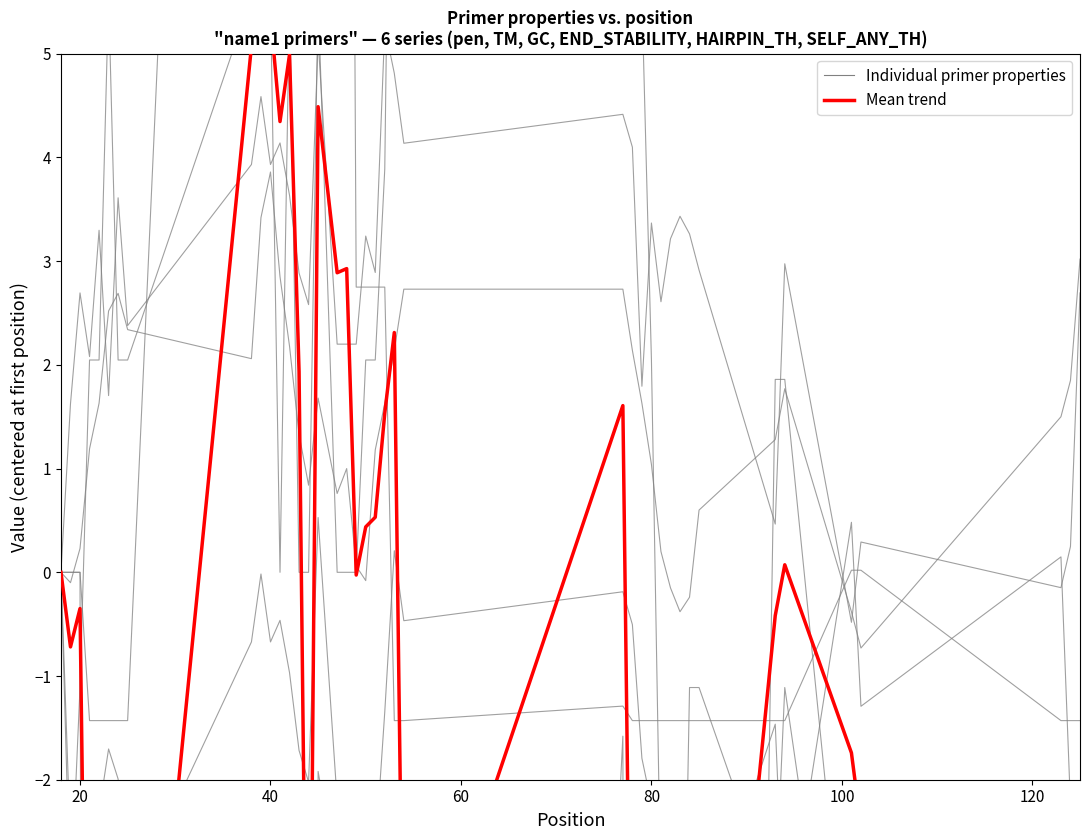

How many data points in pen are less than -1?

27